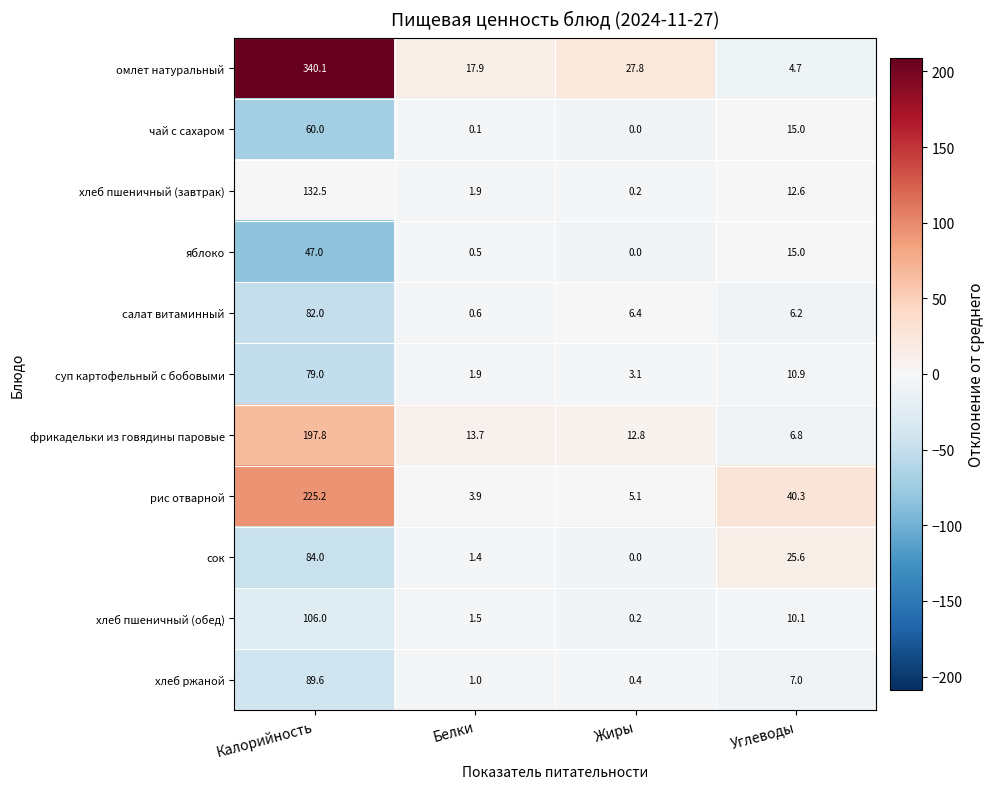

At Калорийность, list the series in order from smallest to largest.

яблоко, чай с сахаром, суп картофельный с бобовыми, салат витаминный, сок, хлеб ржаной, хлеб пшеничный (обед), хлеб пшеничный (завтрак), фрикадельки из говядины паровые, рис отварной, омлет натуральный